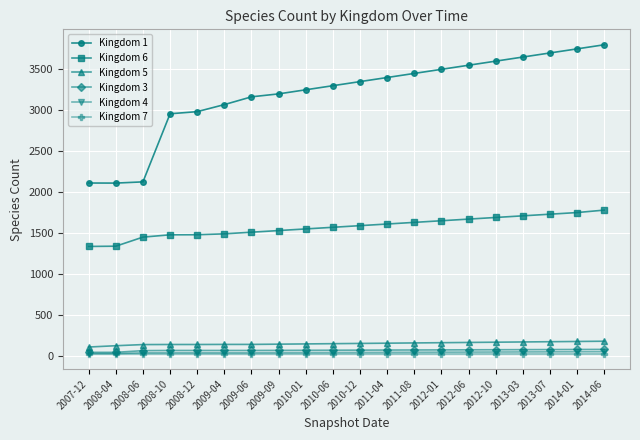

Is the value of Kingdom 6 at 2010-06 greater than the value of Kingdom 1 at 2010-01?

No